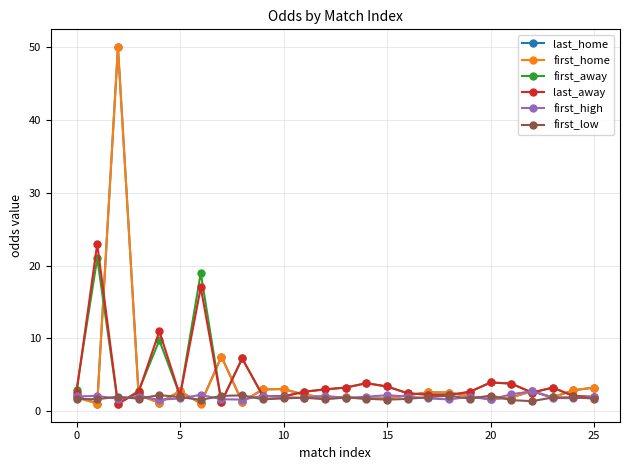

At how many categories does at least one series exceed 16?

3